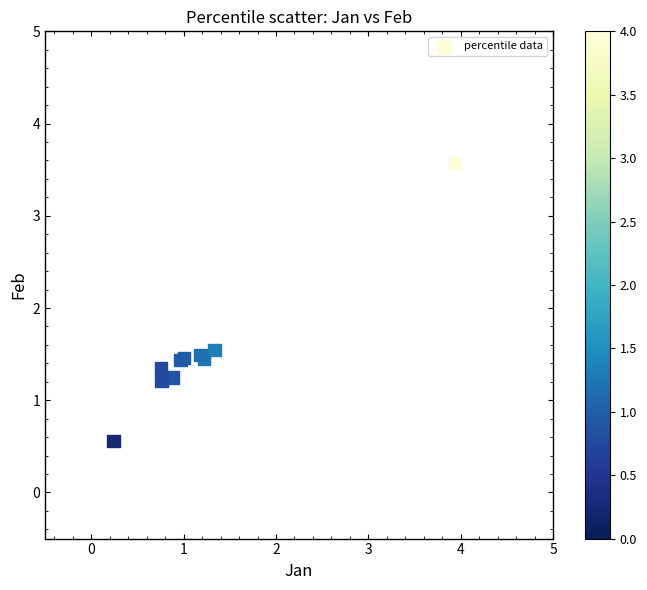

What Y value in the scatter plot is closest to 2?

1.5